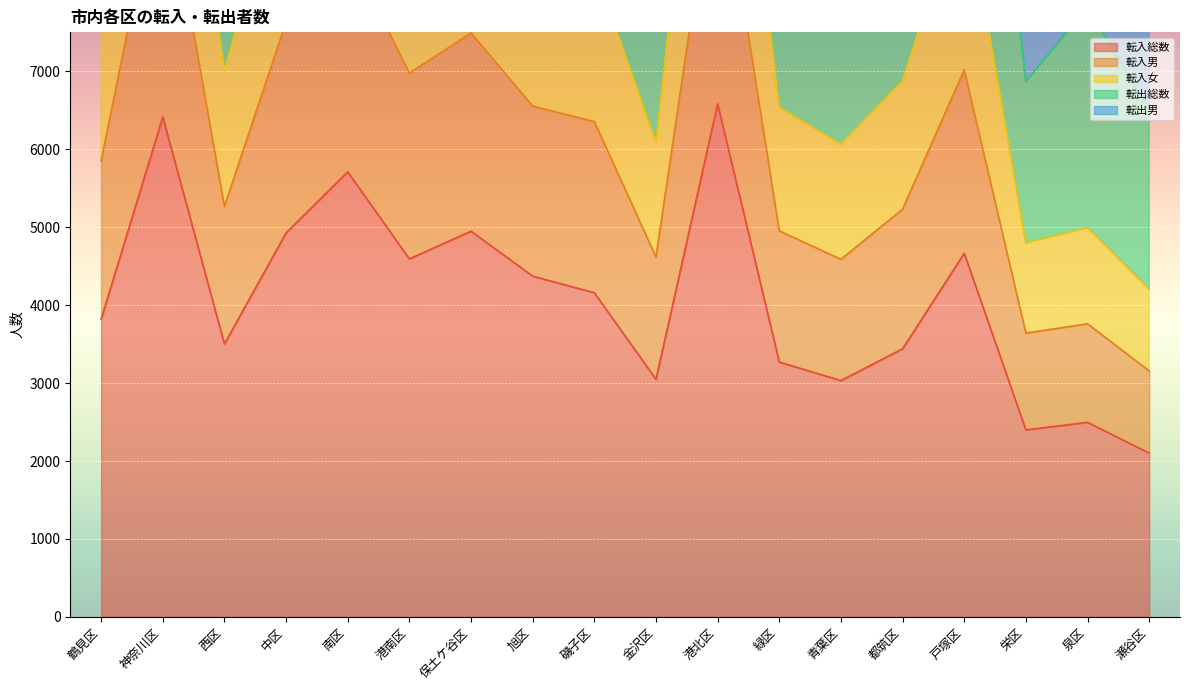

What is the label of the 4th point from the right?

戸塚区